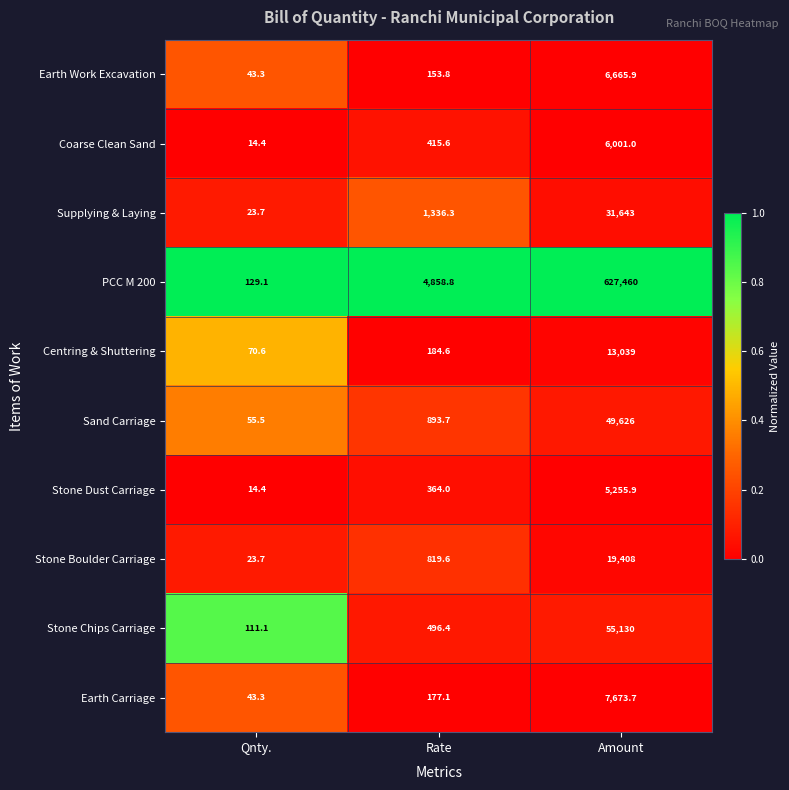

Rank the series at Rate from lowest to highest value.

Earth Work Excavation, Earth Carriage, Centring & Shuttering, Stone Dust Carriage, Coarse Clean Sand, Stone Chips Carriage, Stone Boulder Carriage, Sand Carriage, Supplying & Laying, PCC M 200